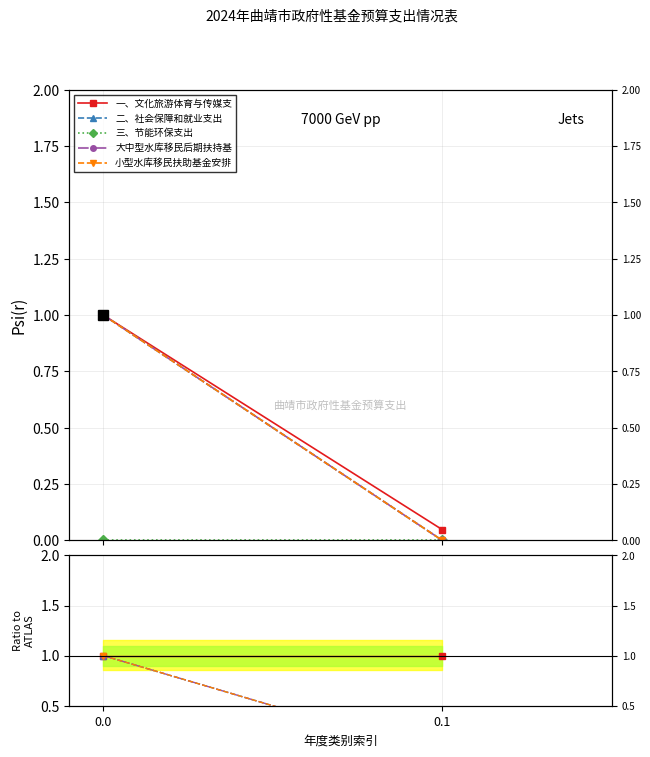

What is the greatest value displayed?

1